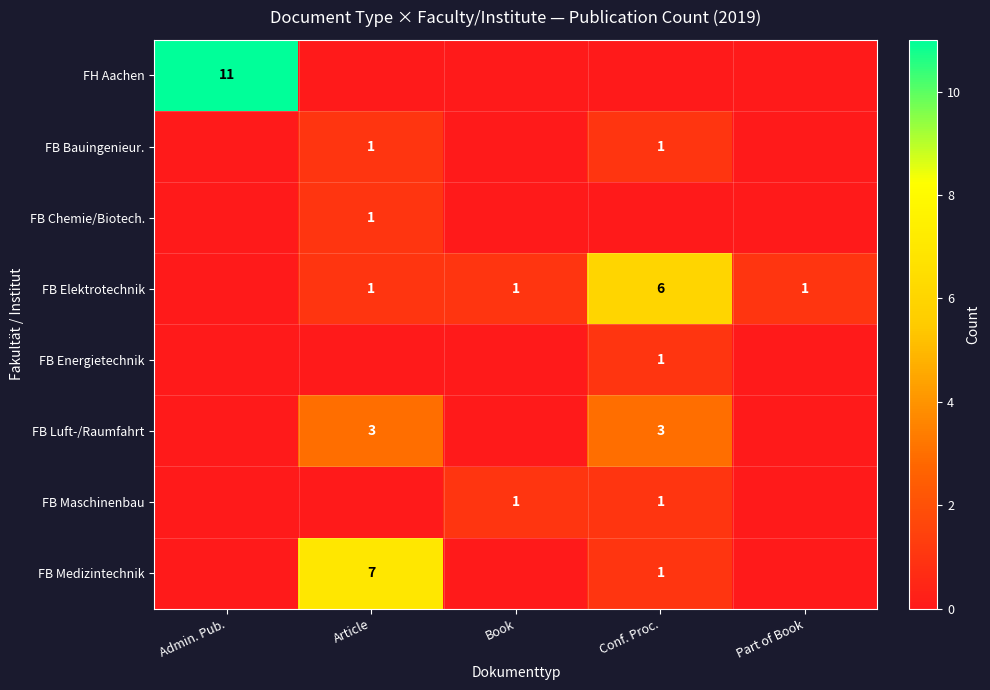

At how many categories does at least one series exceed 0?

5